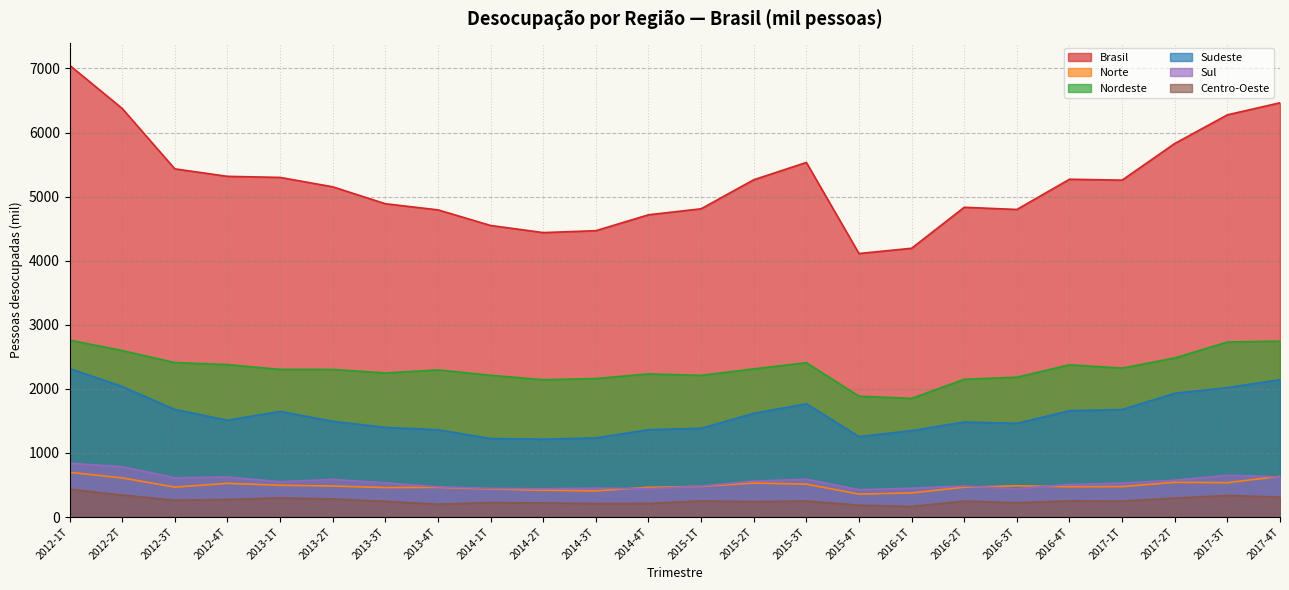

At which label does Nordeste reach its peak?

2012-1T